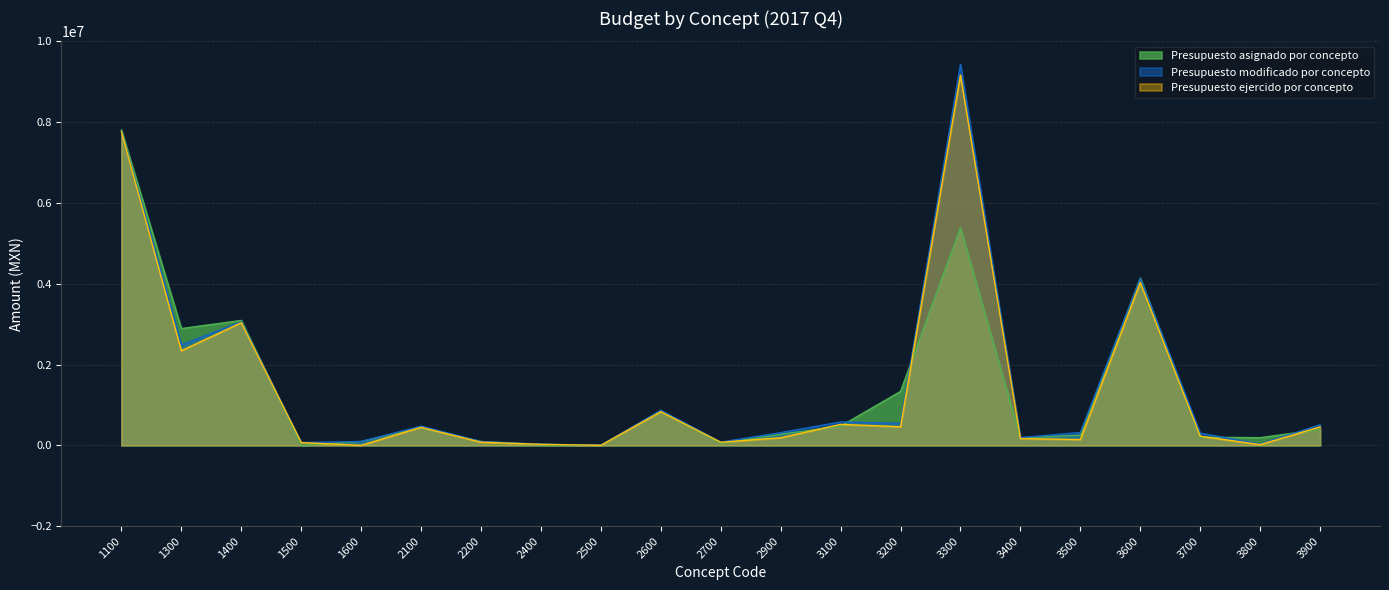

List the series in order of their peak value, lowest first.

Presupuesto asignado por concepto, Presupuesto ejercido por concepto, Presupuesto modificado por concepto